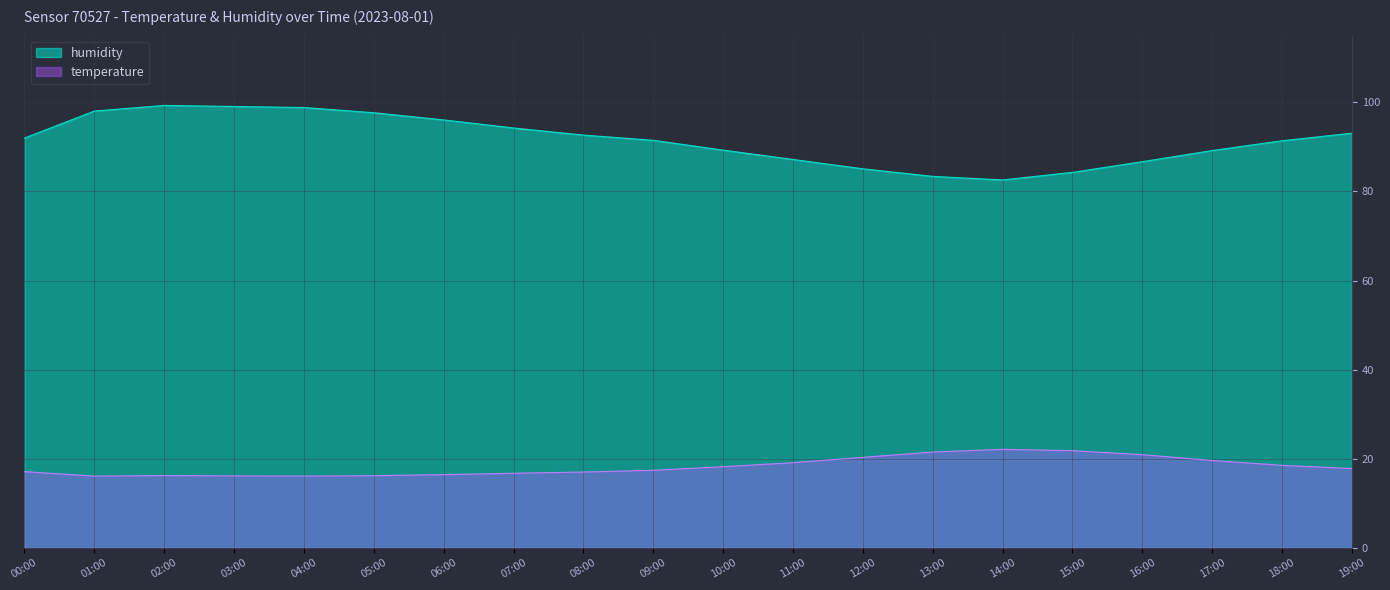

Which series has the widest spread of values?

humidity